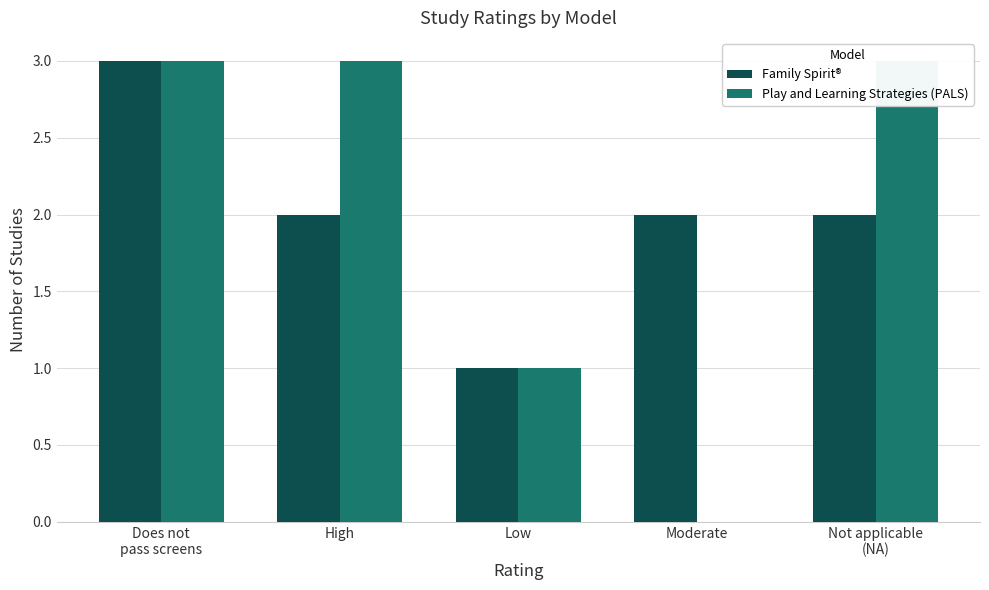

Is the value of Family Spirit® at Moderate greater than the value of Play and Learning Strategies (PALS) at Moderate?

Yes